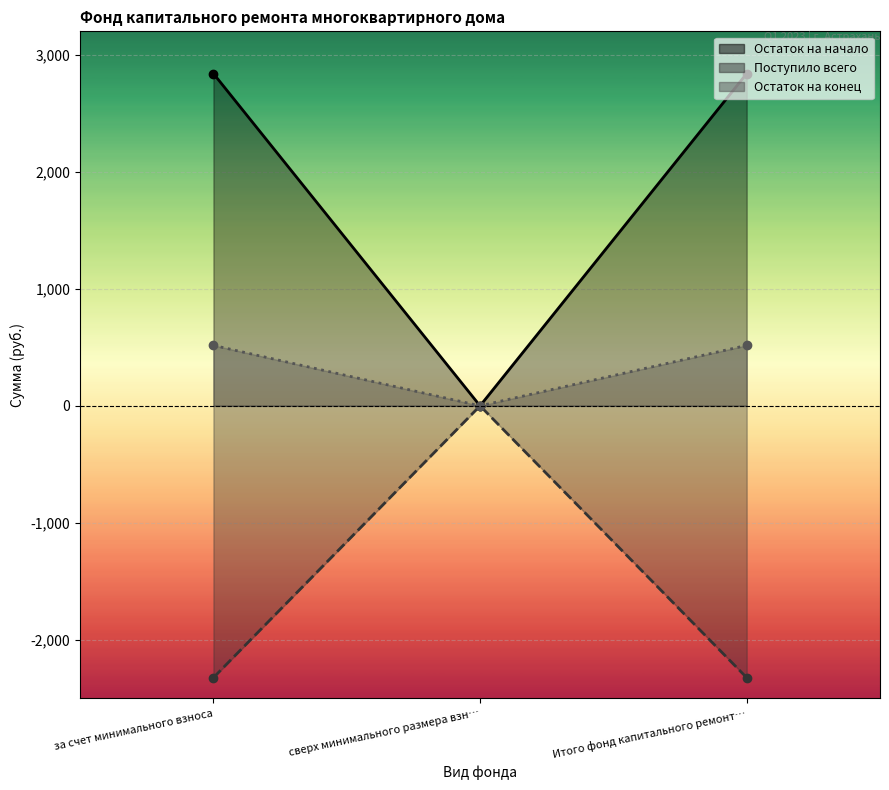

Reading left to right, what are all the values shown in this chart?

Остаток на начало: 2839.2	0.0	2839.2
Поступило всего: -2322.5	0.0	-2322.5
Остаток на конец: 516.7	0.0	516.7